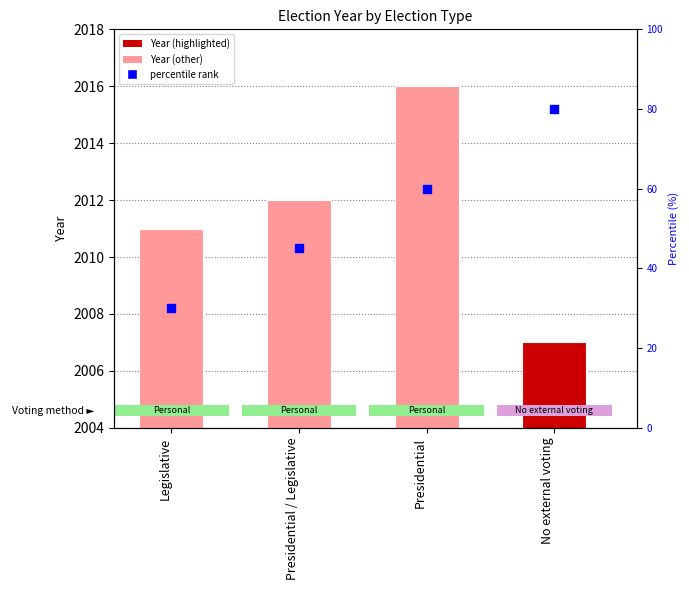

At which category is the sum across all series the highest?

No external voting